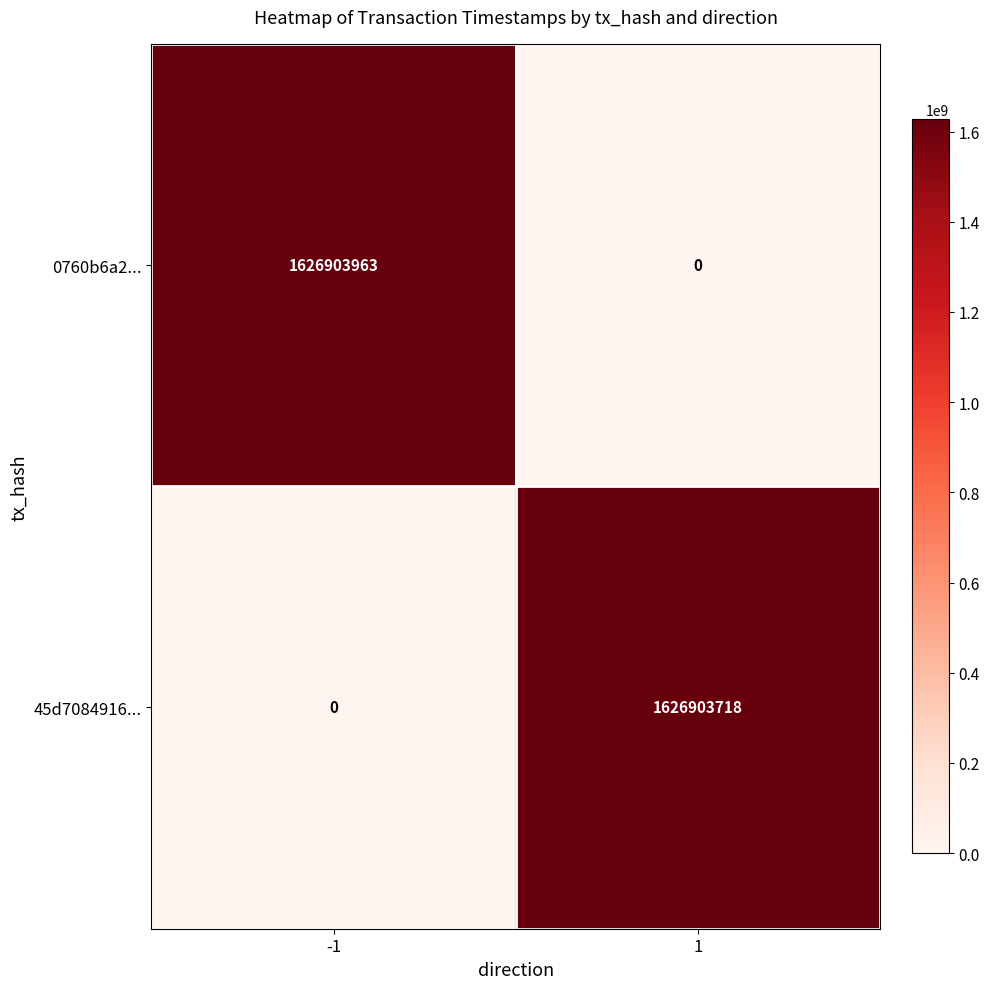

Which series has the largest total across all categories?

0760b6a2...